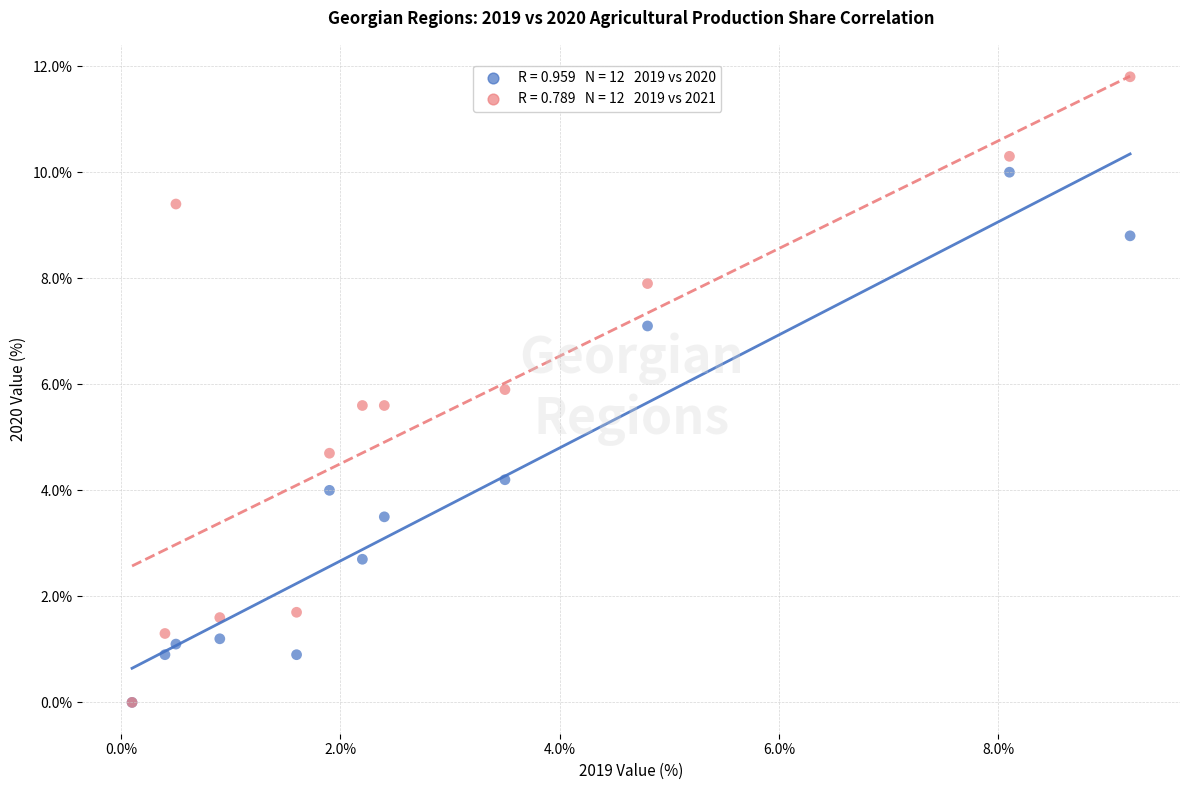

Across all series, what Y value is closest to 5?

4.7